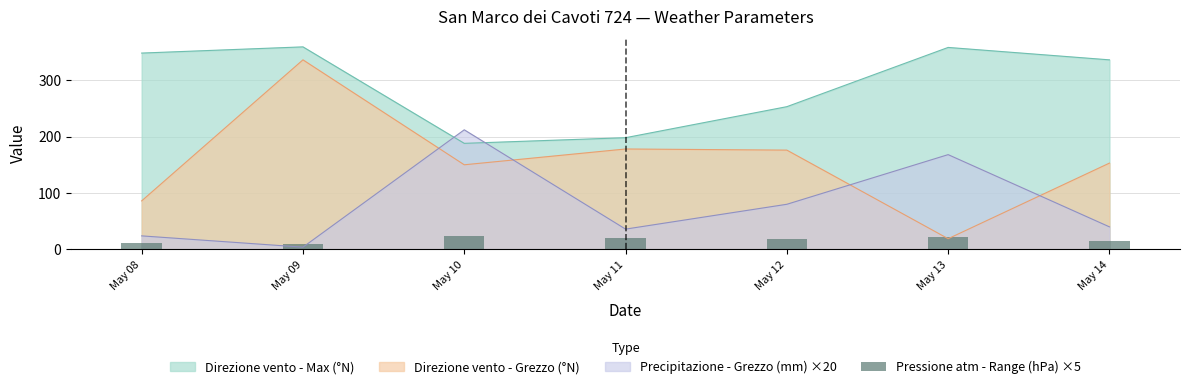

Which label corresponds to the smallest value in the chart?

May 09